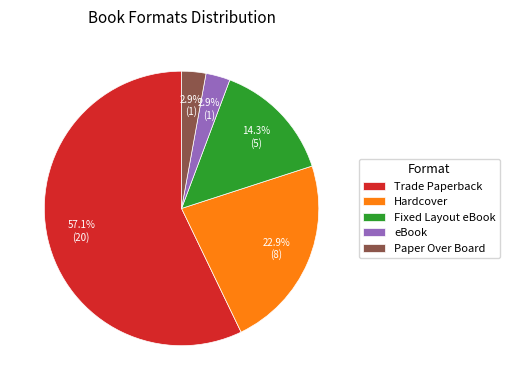

Is Trade Paperback the majority of the pie?

Yes